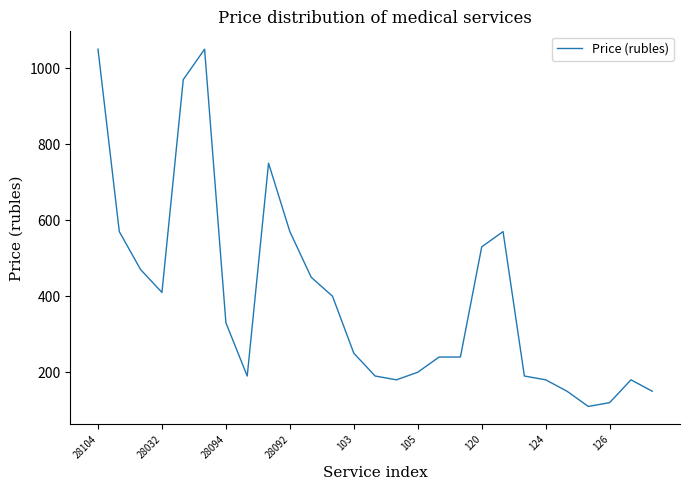

What is the greatest value displayed?

1050